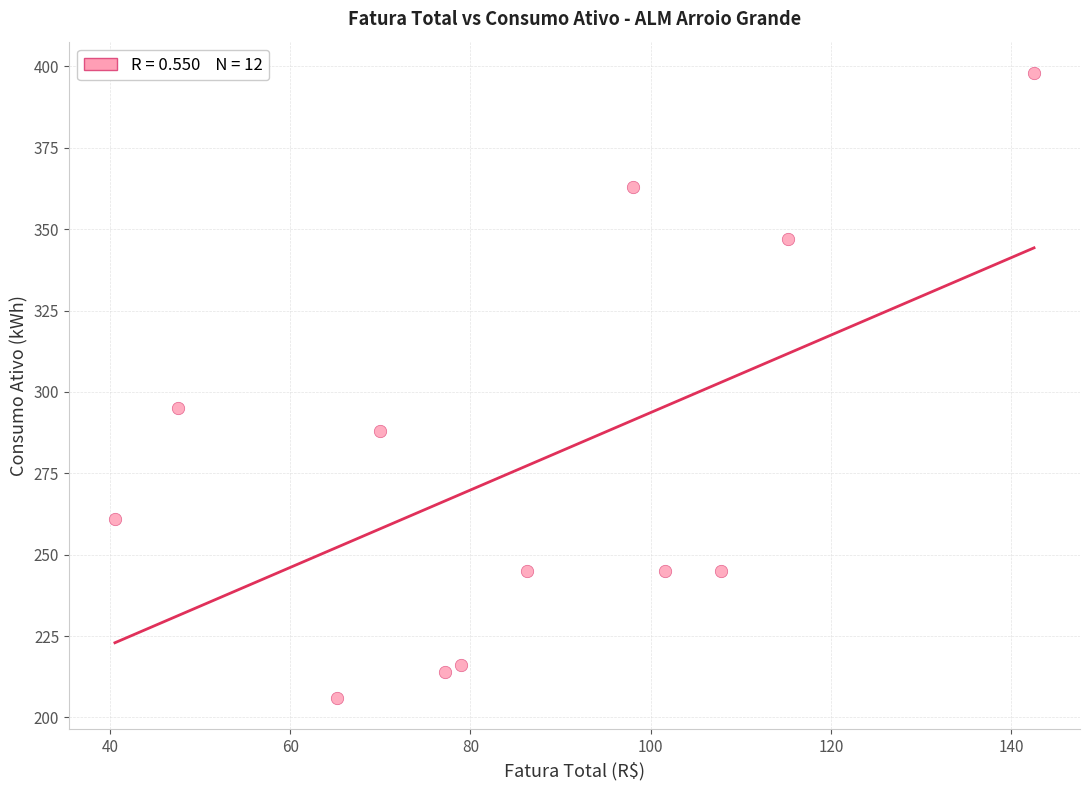

What is the range of Y values (max minus min)?

192